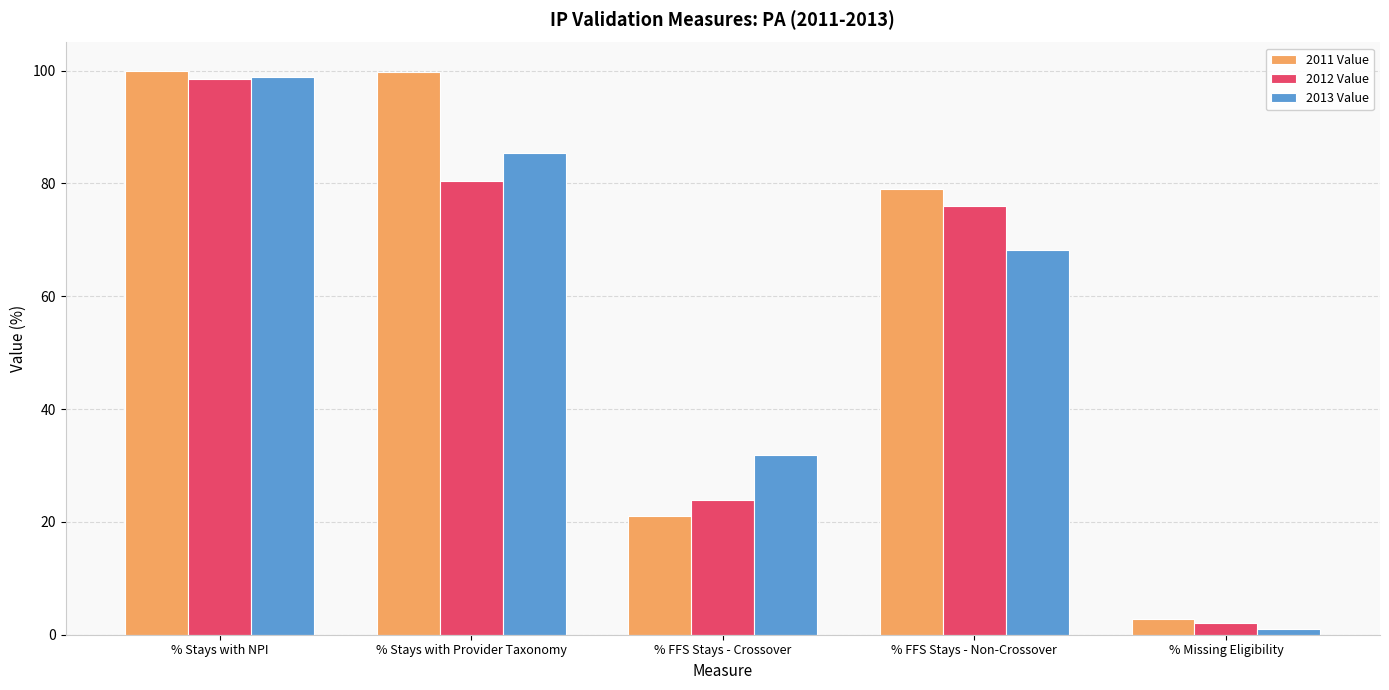

The value of 2012 Value at % FFS Stays - Non-Crossover is 131.4. True or false?

False